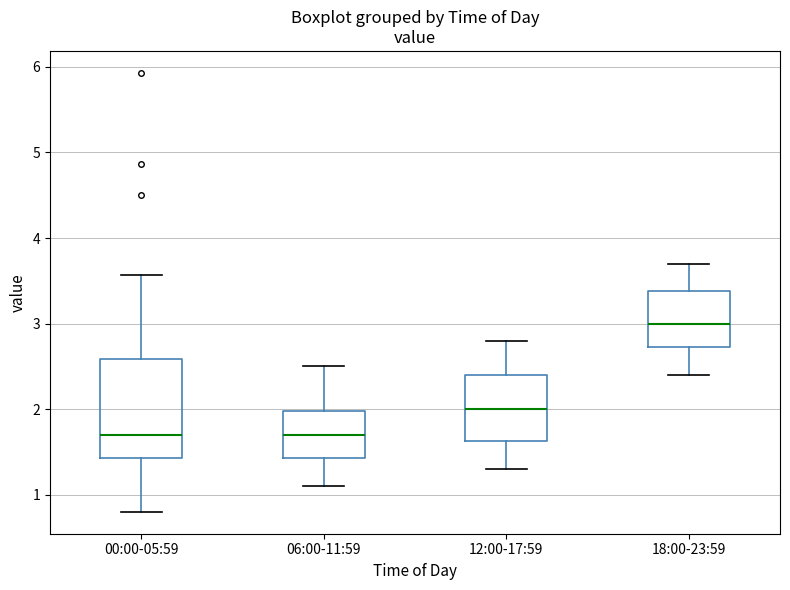

Which box is the tallest, from its lower edge to its upper edge?

00:00-05:59